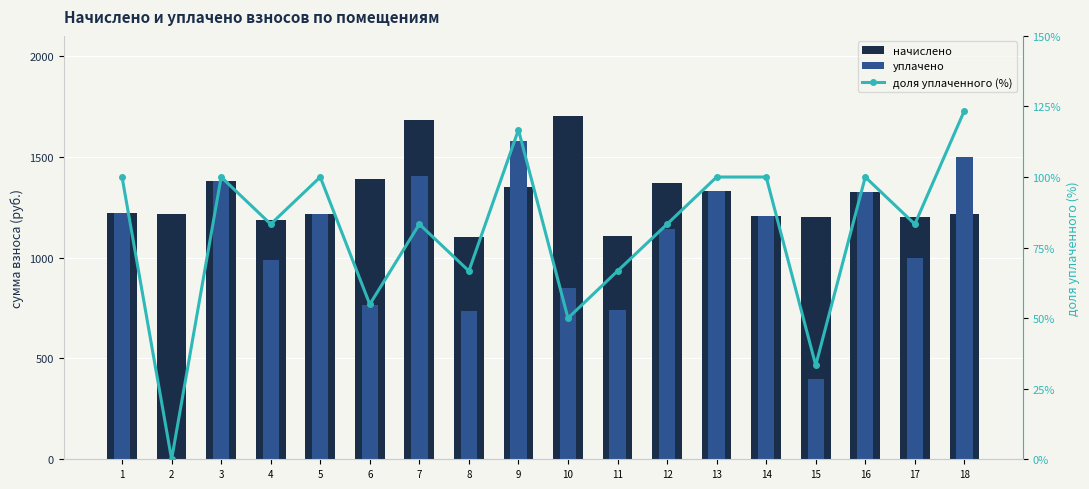

What is the difference between the second highest and second lowest values in the уплачено series?

1099.8